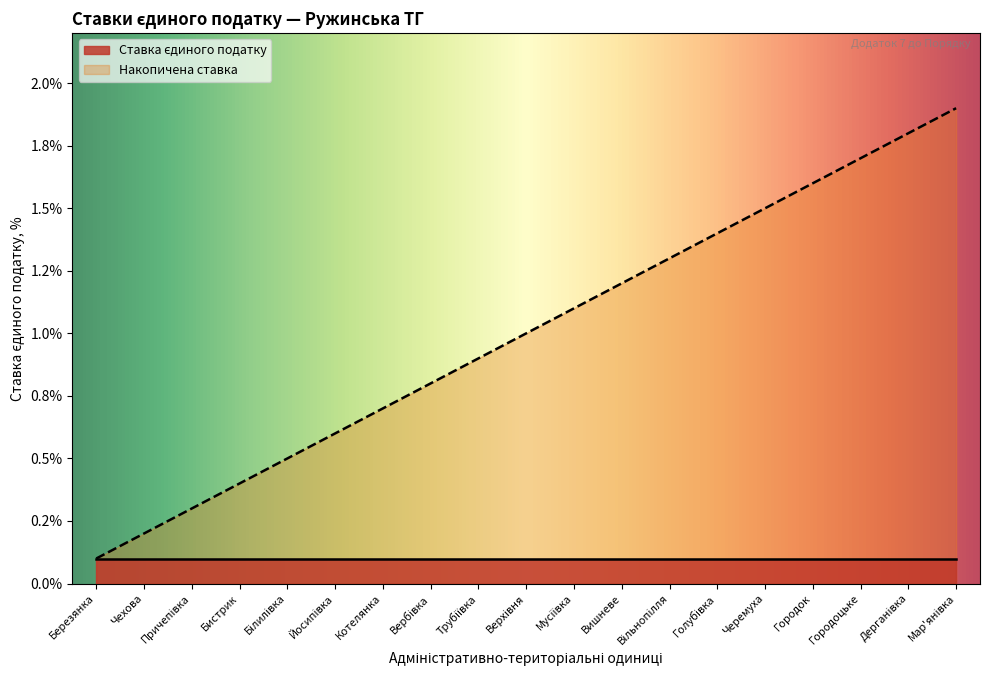

What is the change in value from Городоцьке to Мар'янівка?

+0.2